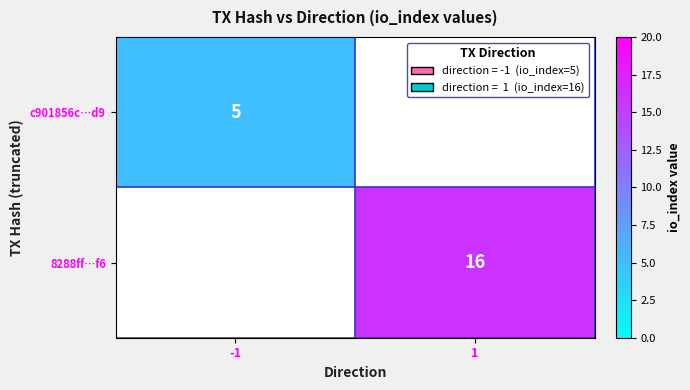

At how many categories does at least one series exceed 6?

1